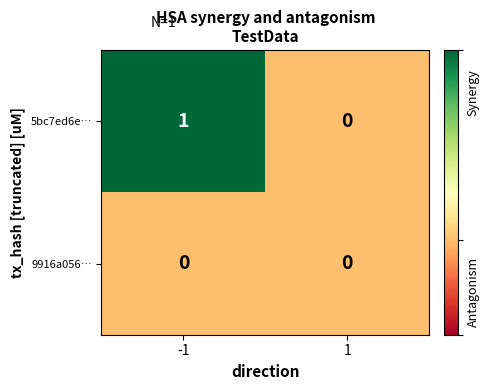

Is the value of 9916a056… at -1 greater than the value of 5bc7ed6e… at -1?

No